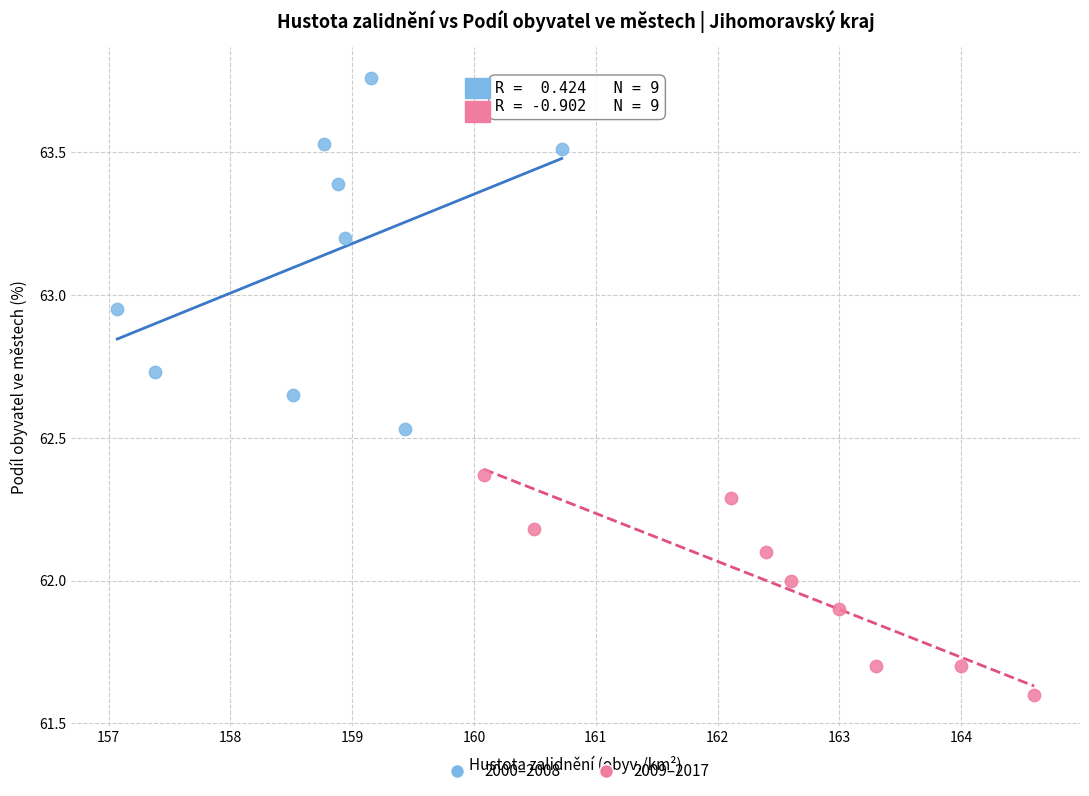

What are all the series names shown in the legend?

2000–2008, 2009–2017